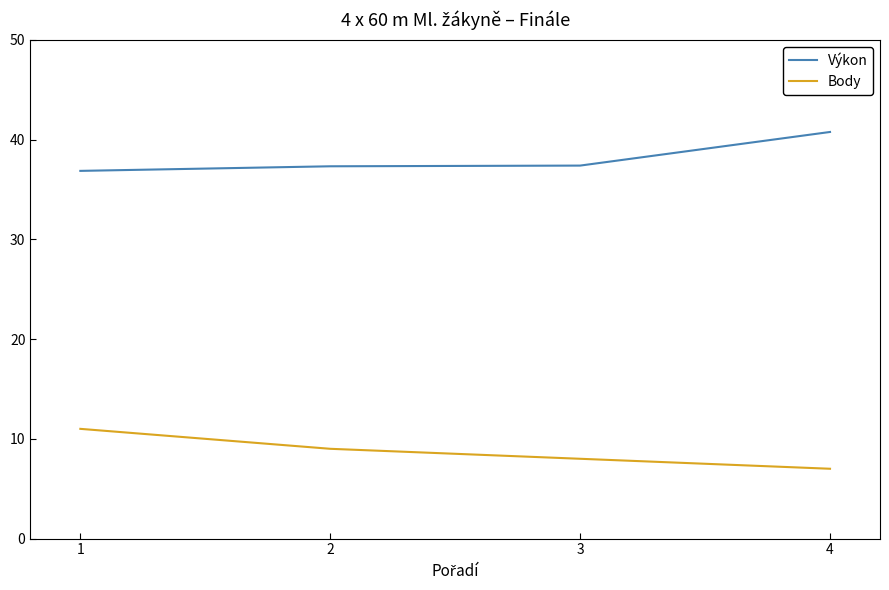

True or false: Výkon and Body intersect in this chart.

False